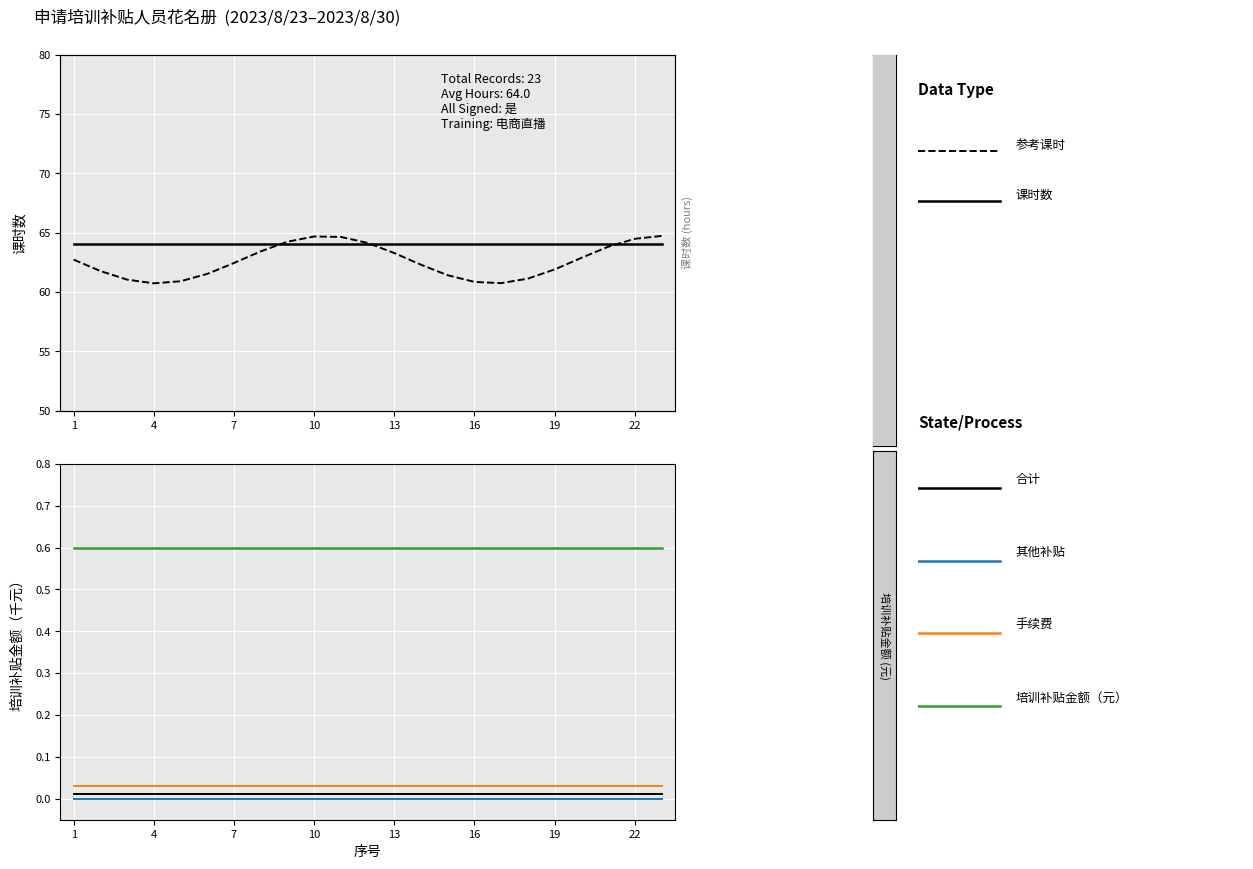

Reading right to left, list all the values displayed in this chart.

课时数: 64.0	64.0	64.0	64.0	64.0	64.0	64.0	64.0	64.0	64.0	64.0	64.0	64.0	64.0	64.0	64.0	64.0	64.0	64.0	64.0	64.0	64.0	64.0
参考课时: 64.7	64.5	63.8	62.9	61.9	61.1	60.7	60.8	61.4	62.3	63.3	64.1	64.6	64.7	64.2	63.4	62.4	61.5	60.9	60.7	61.0	61.8	62.7
培训补贴金额（元）: 0.6	0.6	0.6	0.6	0.6	0.6	0.6	0.6	0.6	0.6	0.6	0.6	0.6	0.6	0.6	0.6	0.6	0.6	0.6	0.6	0.6	0.6	0.6
其他补贴: 0.0	0.0	0.0	0.0	0.0	0.0	0.0	0.0	0.0	0.0	0.0	0.0	0.0	0.0	0.0	0.0	0.0	0.0	0.0	0.0	0.0	0.0	0.0
手续费: 0.0	0.0	0.0	0.0	0.0	0.0	0.0	0.0	0.0	0.0	0.0	0.0	0.0	0.0	0.0	0.0	0.0	0.0	0.0	0.0	0.0	0.0	0.0
合计: 0.0	0.0	0.0	0.0	0.0	0.0	0.0	0.0	0.0	0.0	0.0	0.0	0.0	0.0	0.0	0.0	0.0	0.0	0.0	0.0	0.0	0.0	0.0